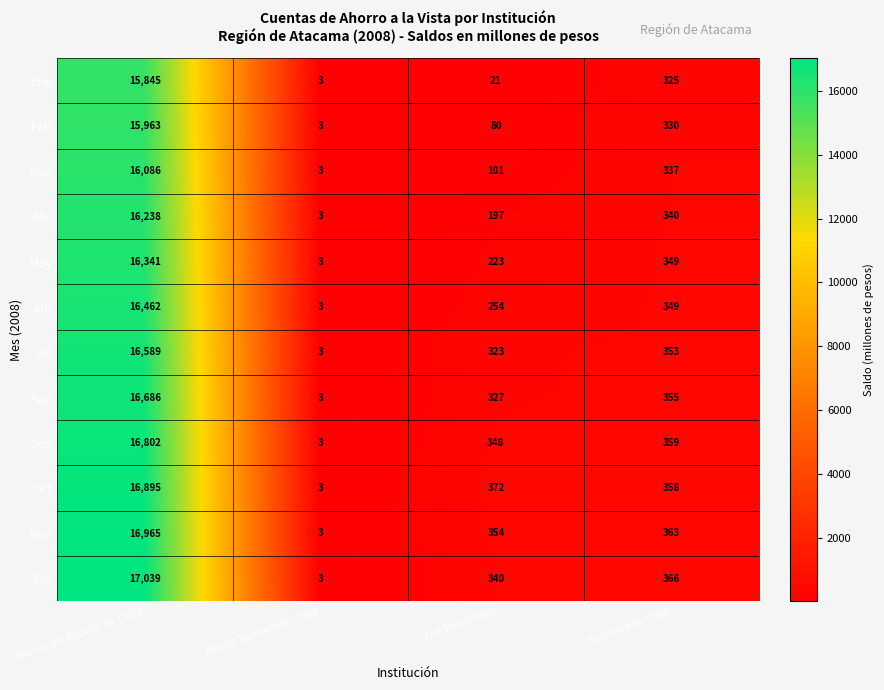

At which label is Abr closest to 8120?

Scotiabank Chile